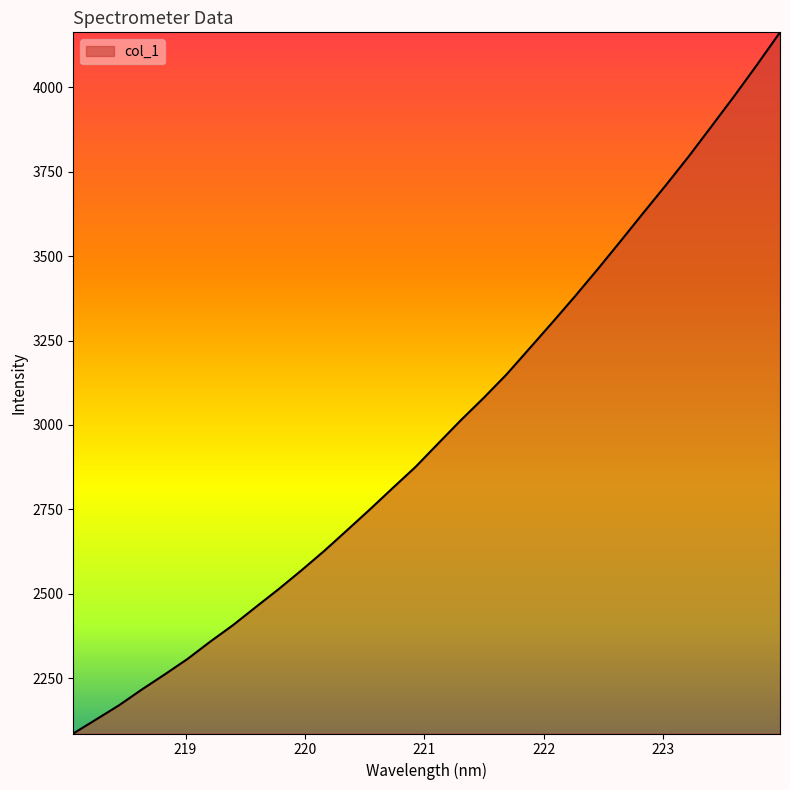

What is the smallest value displayed?

2086.6